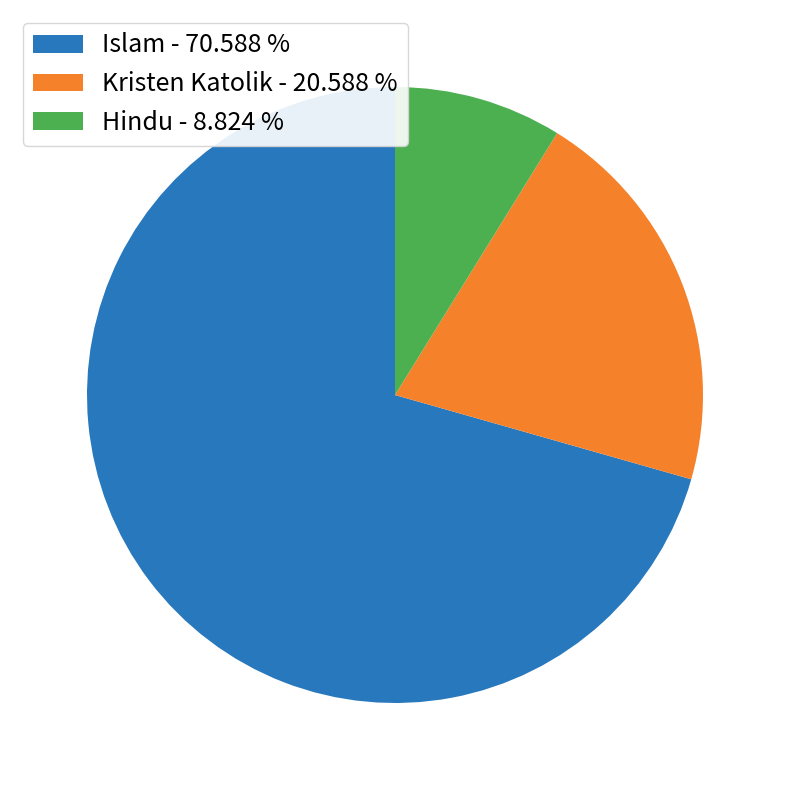

Rank the categories by value from lowest to highest.

Hindu, Kristen Katolik, Islam